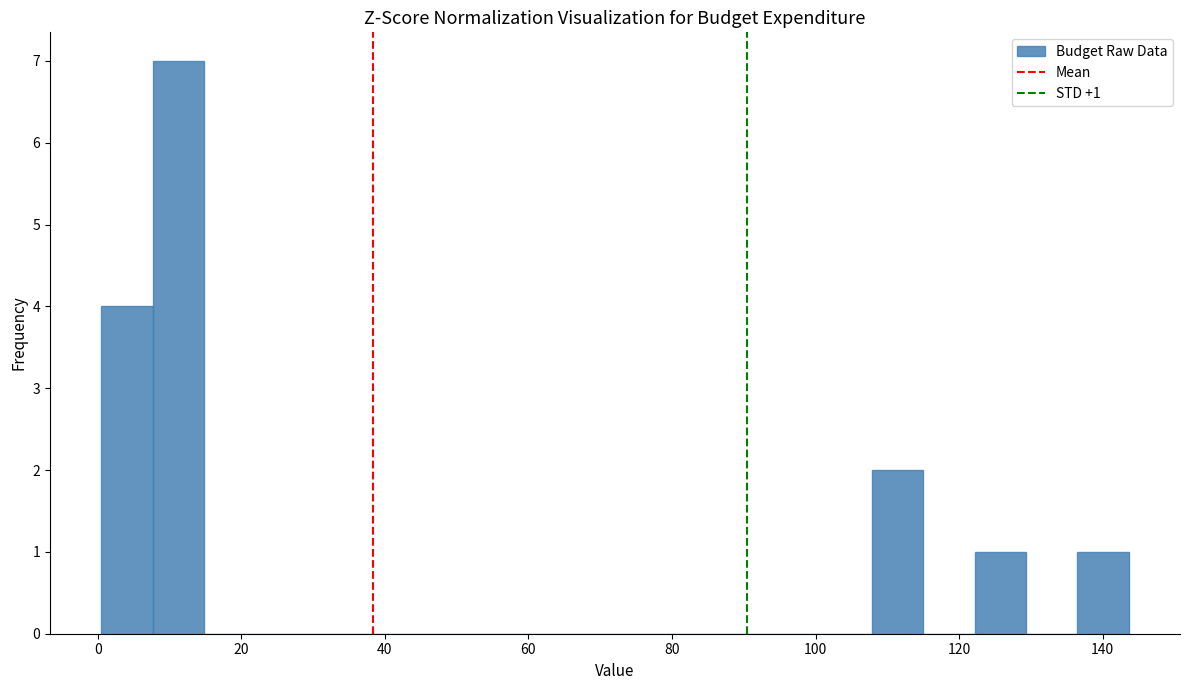

Around what value on the x-axis is the tallest bar? Give the approximate position of its centre, as read against the axis.

12